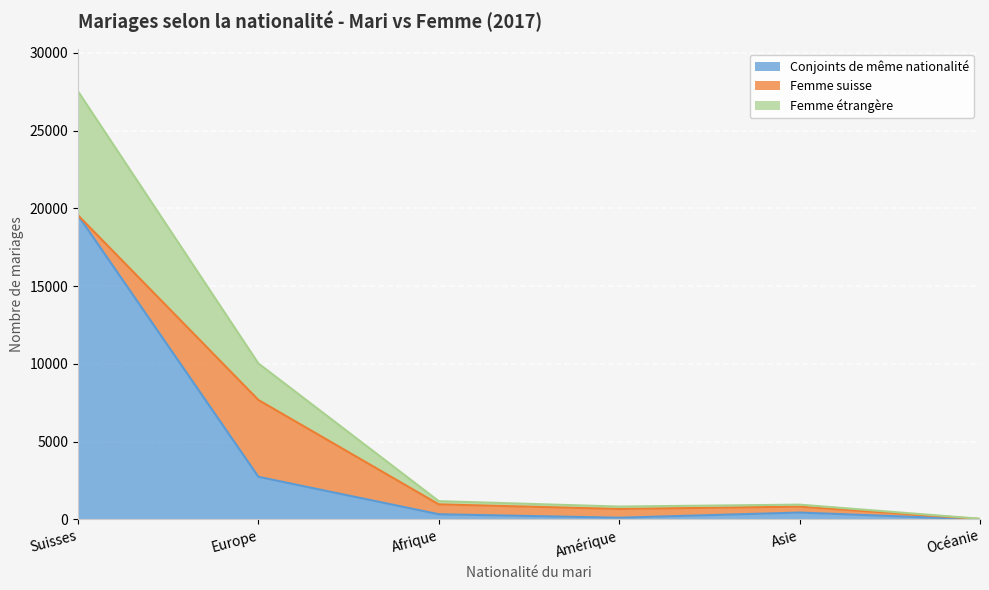

Which category has the highest value across all series?

Suisses